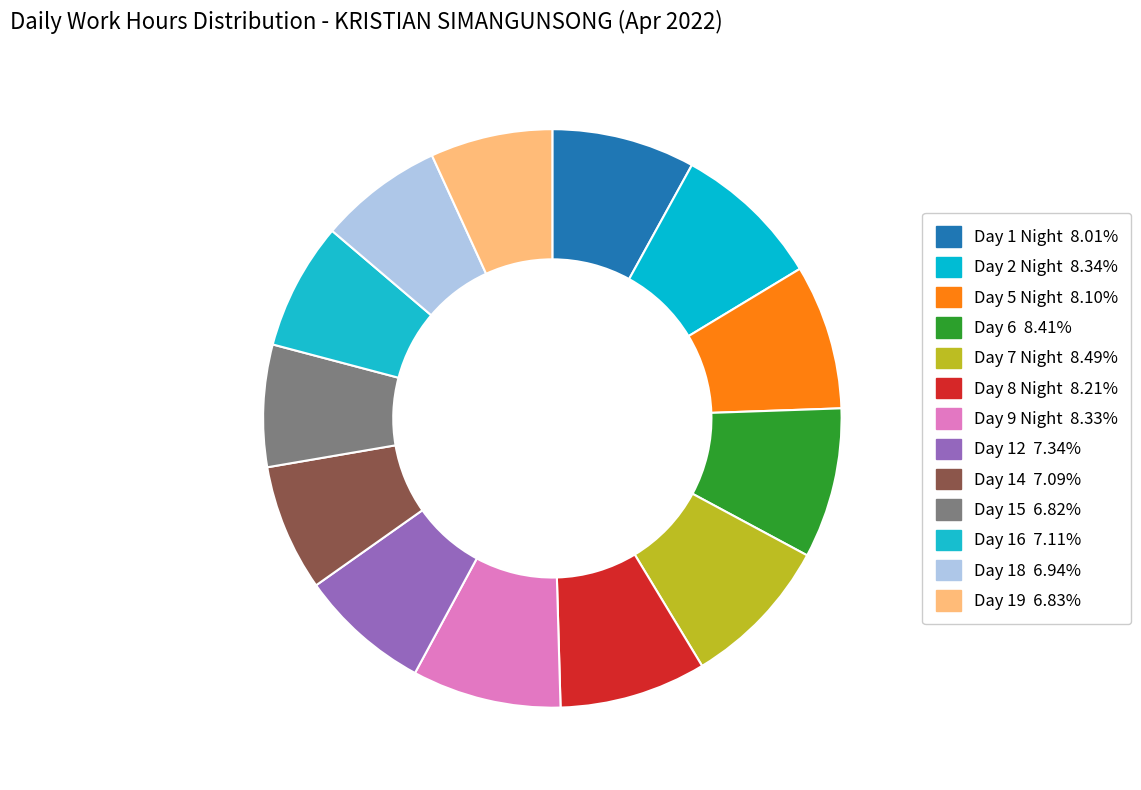

How many slices are in this pie chart?

13